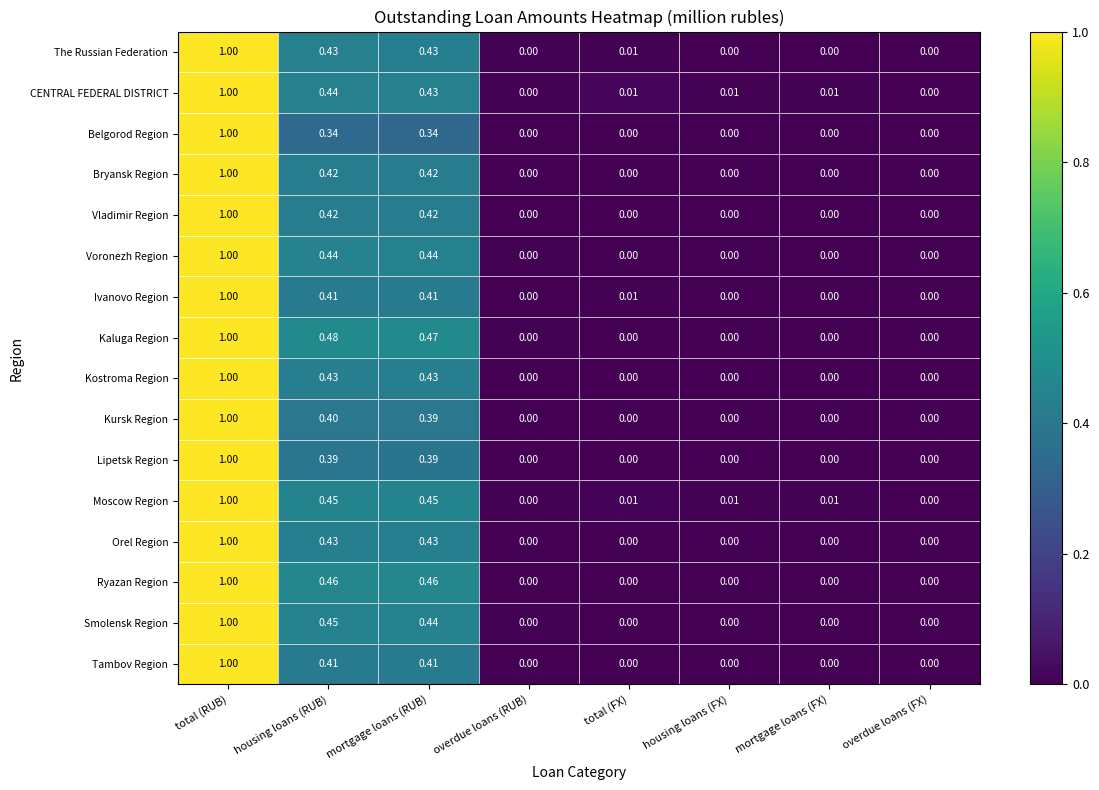

At which category is the sum across all series the highest?

total (RUB)